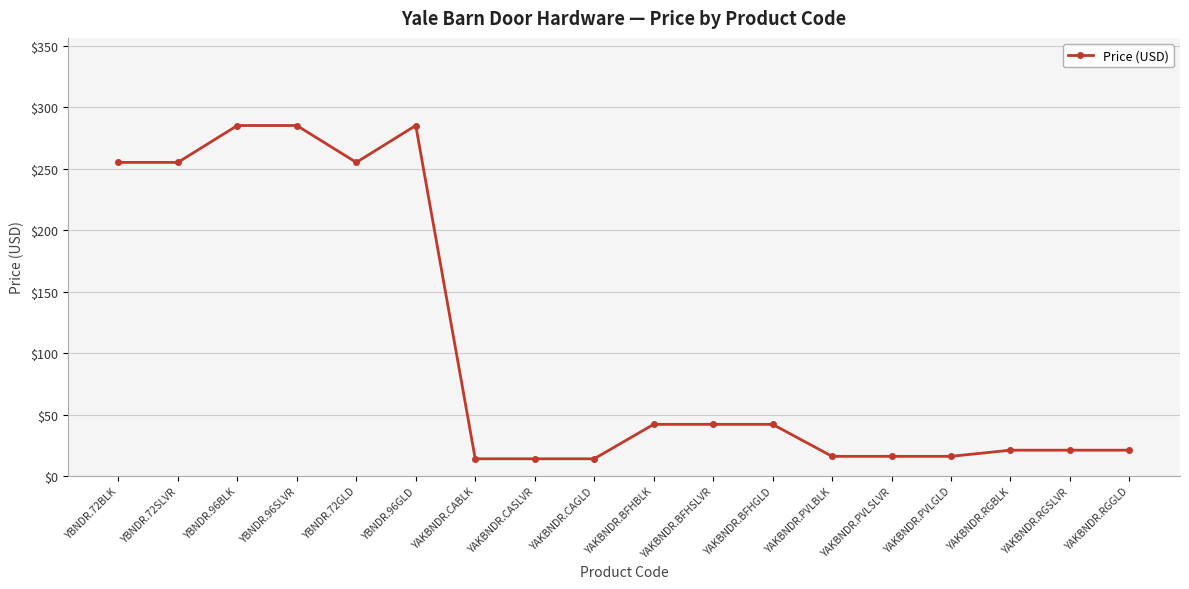

Does the chart have visible grid lines?

Yes